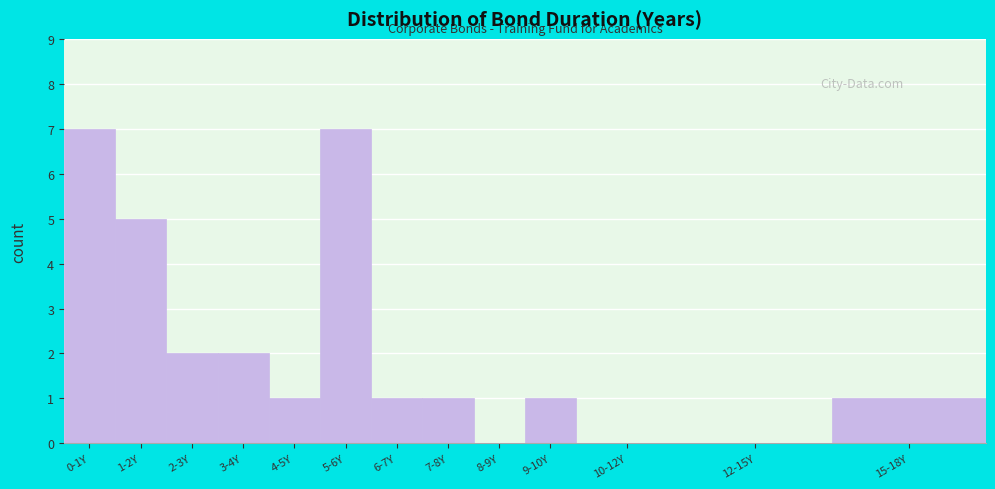

Reading right to left, list all the values displayed in this chart.

15-18Y=1	12-15Y=0	10-12Y=0	9-10Y=1	8-9Y=0	7-8Y=1	6-7Y=1	5-6Y=7	4-5Y=1	3-4Y=2	2-3Y=2	1-2Y=5	0-1Y=7